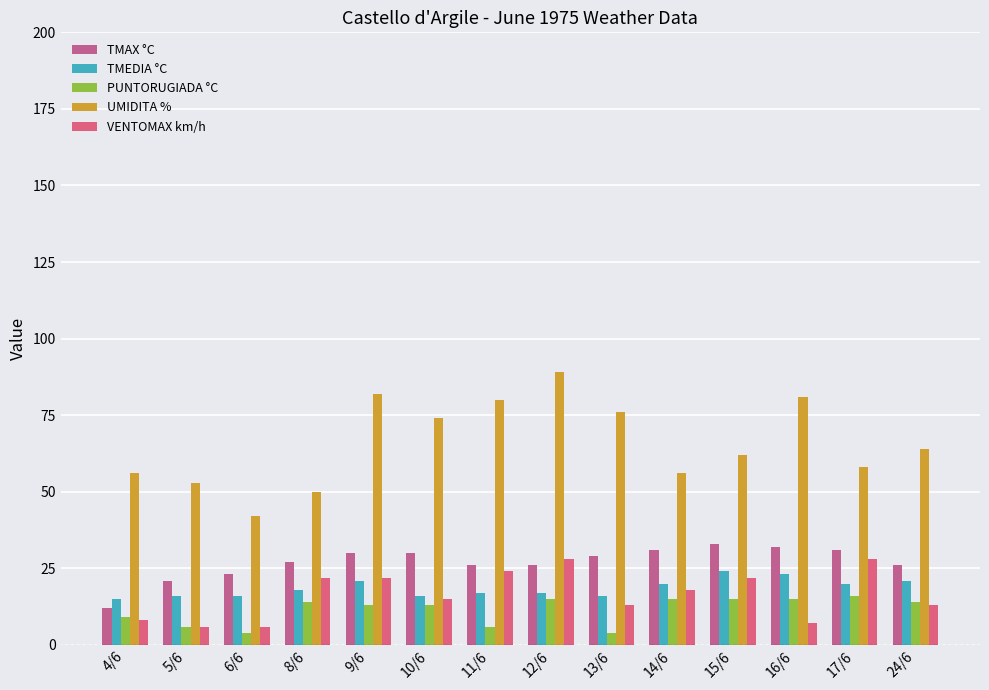

Reading left to right, what are all the values shown in this chart?

TMAX °C: 12	21	23	27	30	30	26	26	29	31	33	32	31	26
TMEDIA °C: 15	16	16	18	21	16	17	17	16	20	24	23	20	21
PUNTORUGIADA °C: 9	6	4	14	13	13	6	15	4	15	15	15	16	14
UMIDITA %: 56	53	42	50	82	74	80	89	76	56	62	81	58	64
VENTOMAX km/h: 8	6	6	22	22	15	24	28	13	18	22	7	28	13